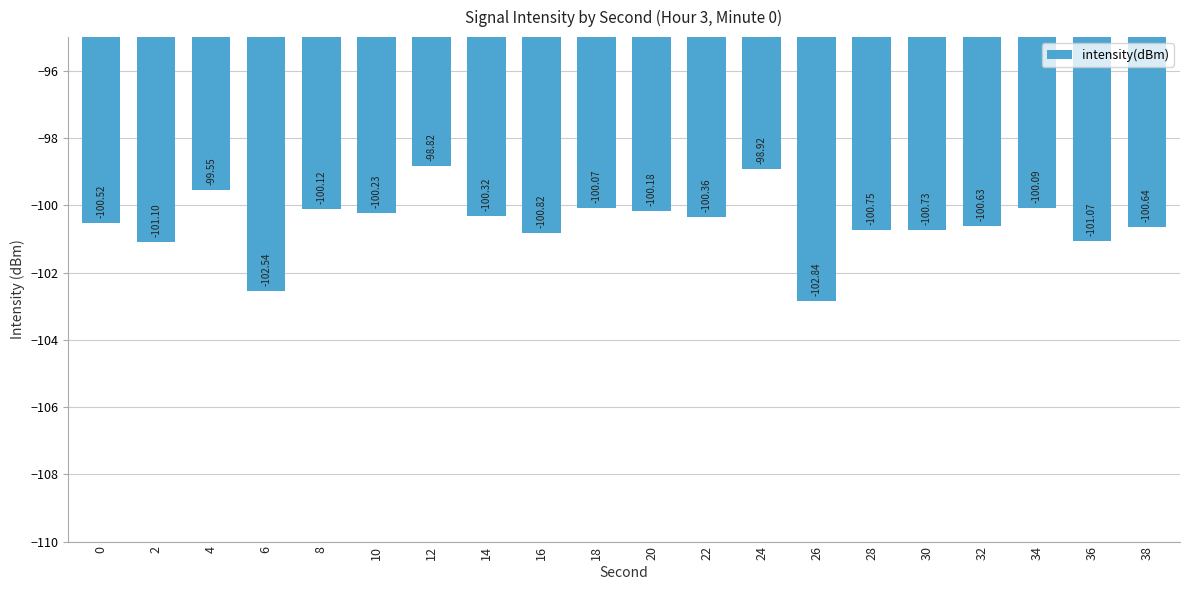

What is the value of the 11th bar from the left?

-100.2